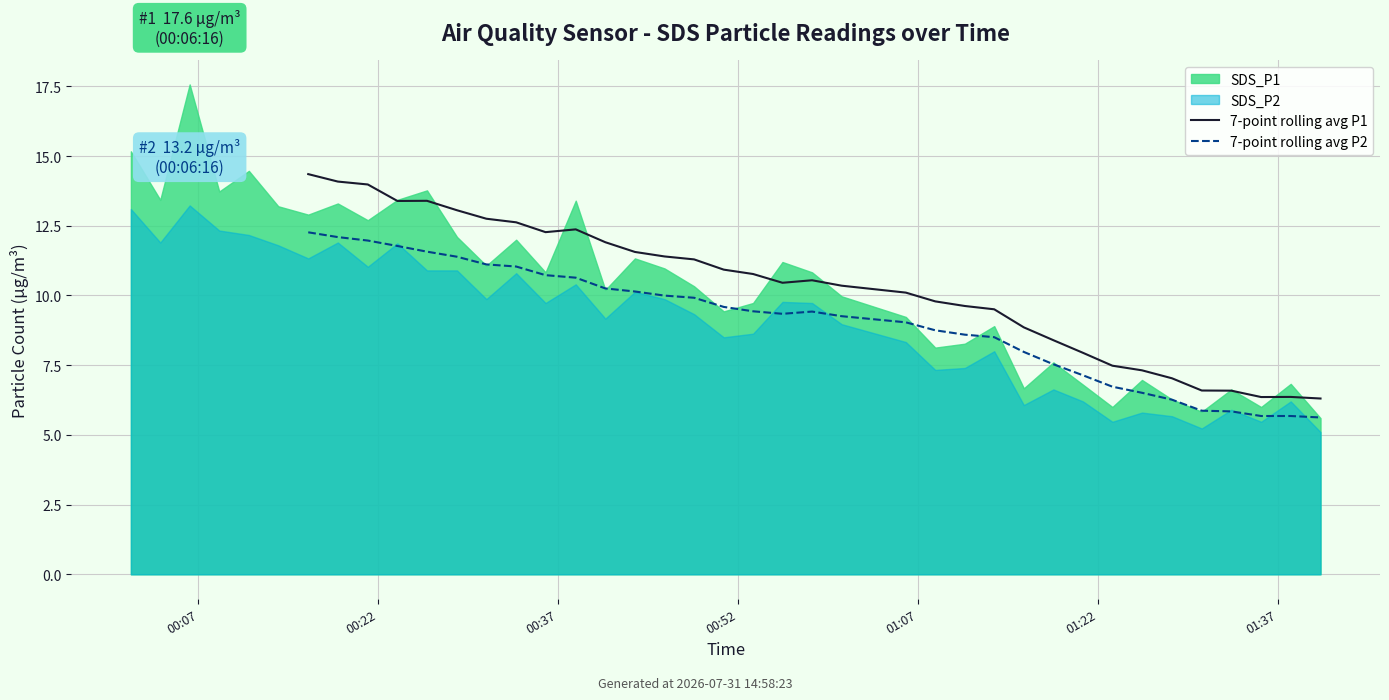

True or false: 7-point rolling avg P2 and 7-point rolling avg P1 intersect in this chart.

False